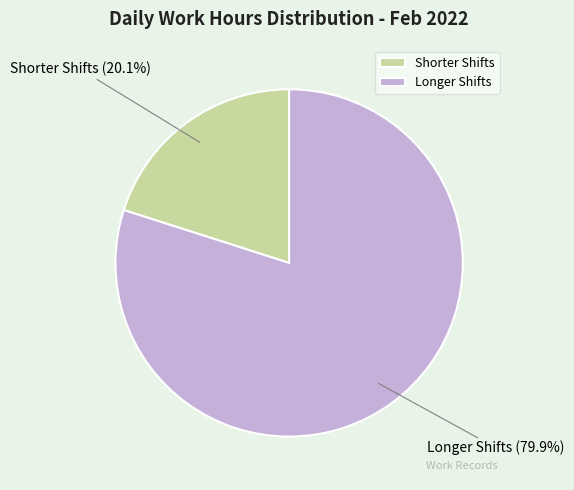

How much of the chart is everything except Shorter Shifts?

79.9%